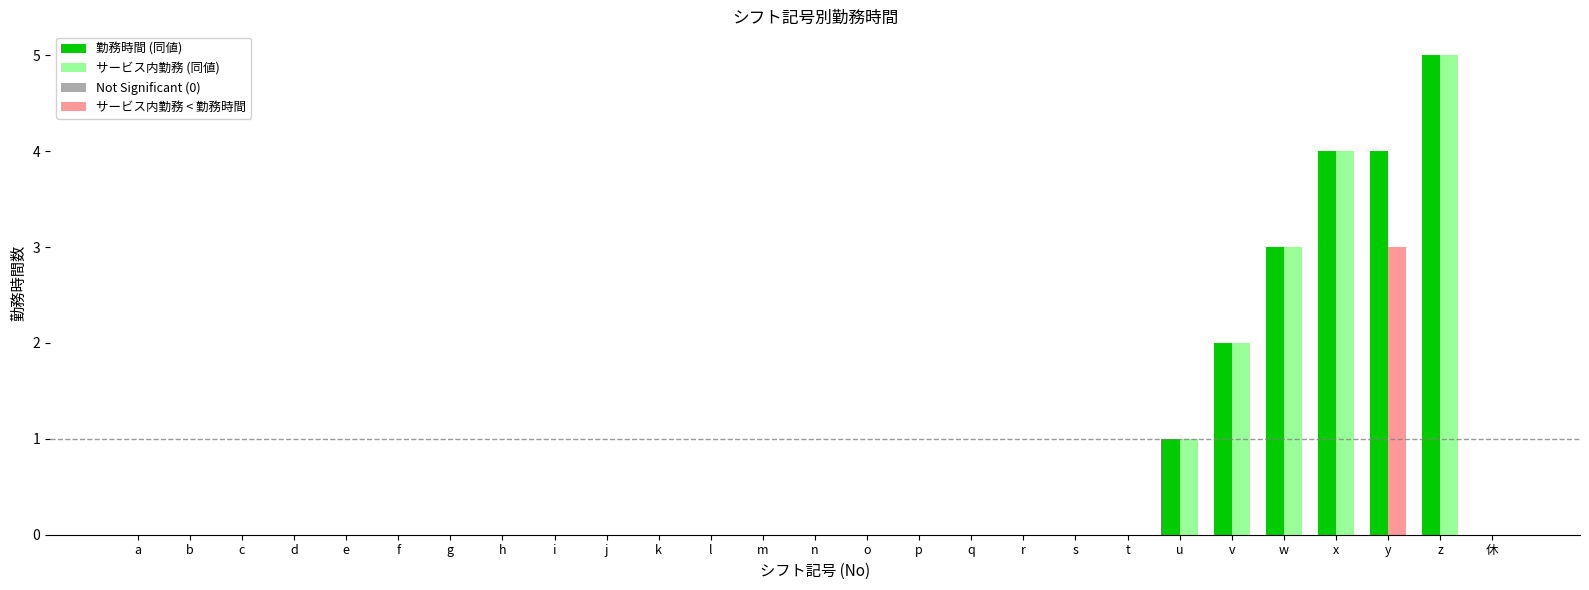

Are the bars horizontal?

No